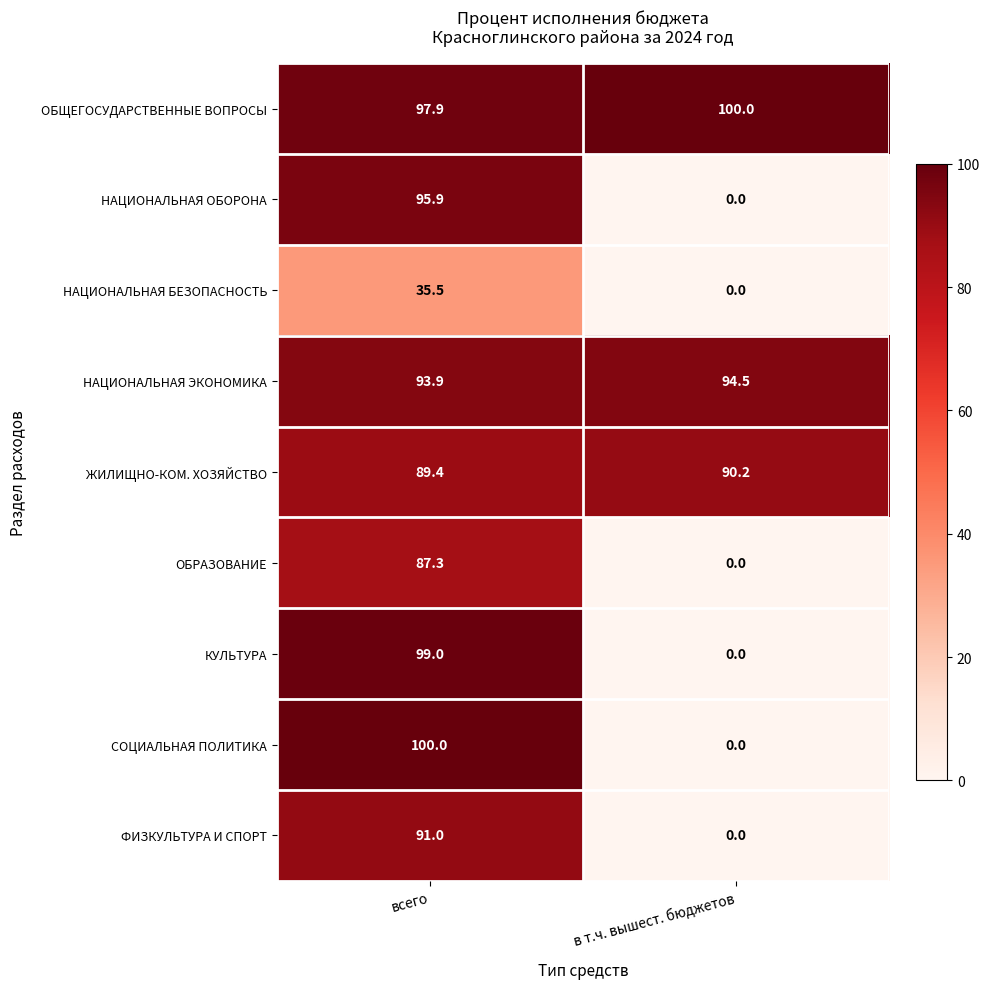

What is the sum of the КУЛЬТУРА values at в т.ч. вышест. бюджетов and всего?

99.0